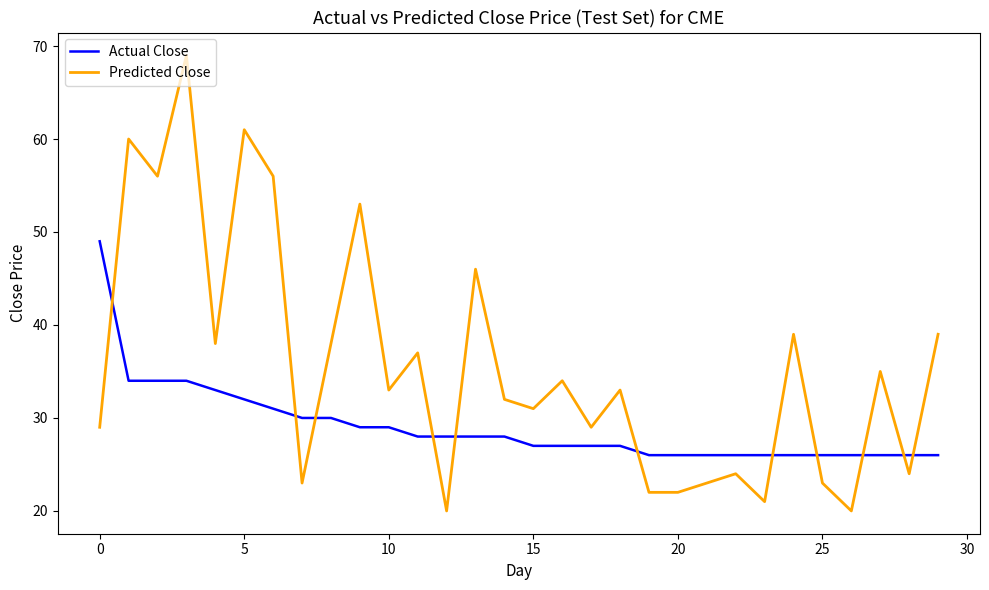

After their last crossing, which series has the higher values: Actual Close or Predicted Close?

Predicted Close